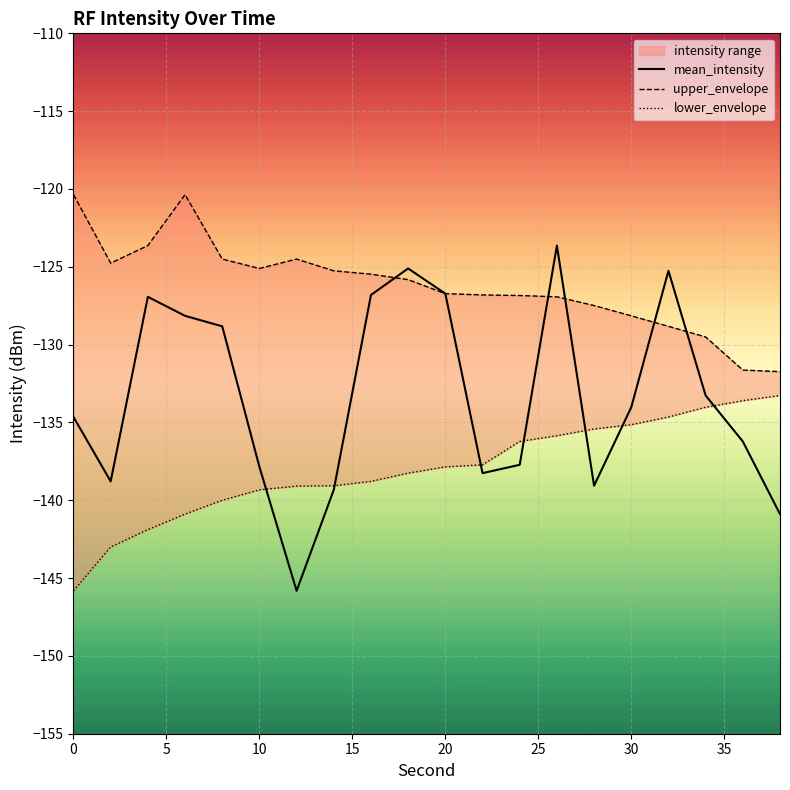

Which series ends up on top after the final intersection of upper_envelope and mean_intensity?

upper_envelope